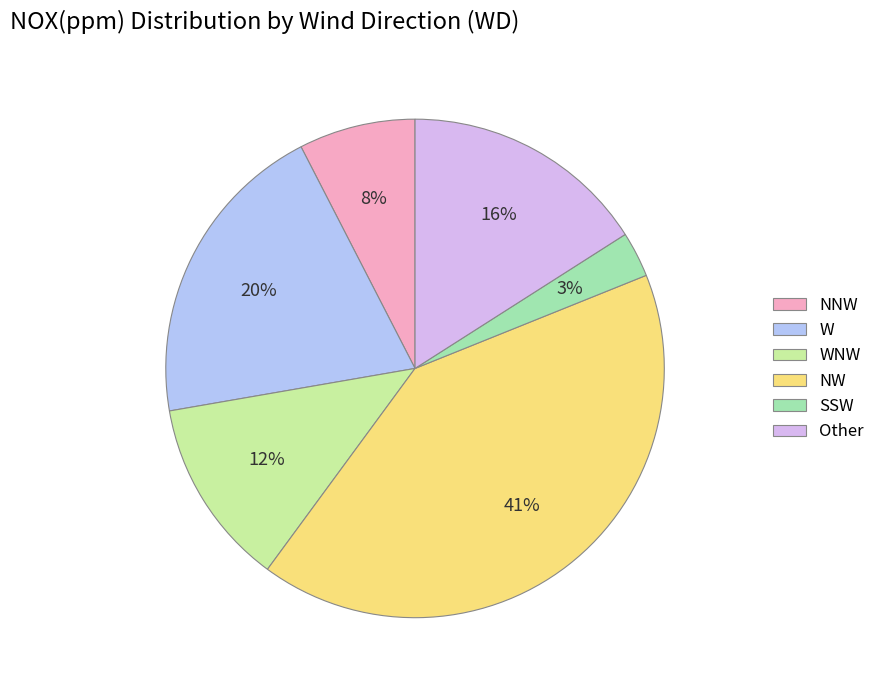

Is there any slice that represents more than half of the pie?

No